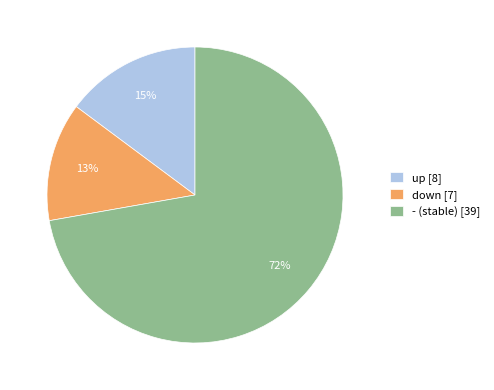

To the nearest percent, what percentage of the pie is -?

72%